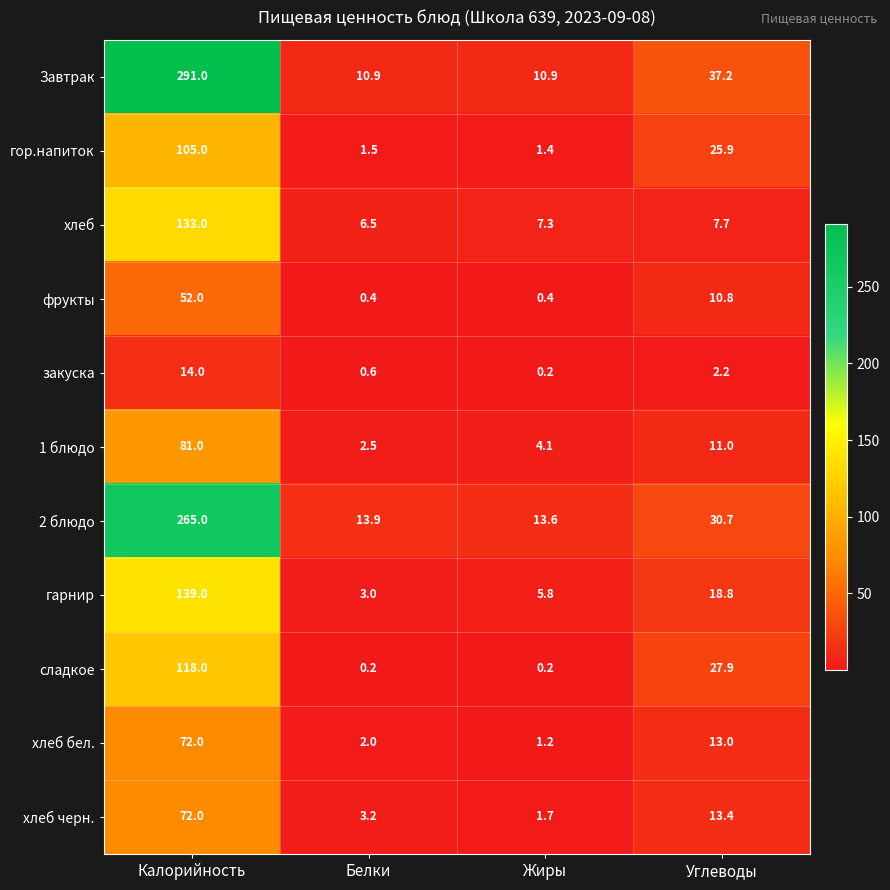

At which category is the sum across all series the highest?

Калорийность